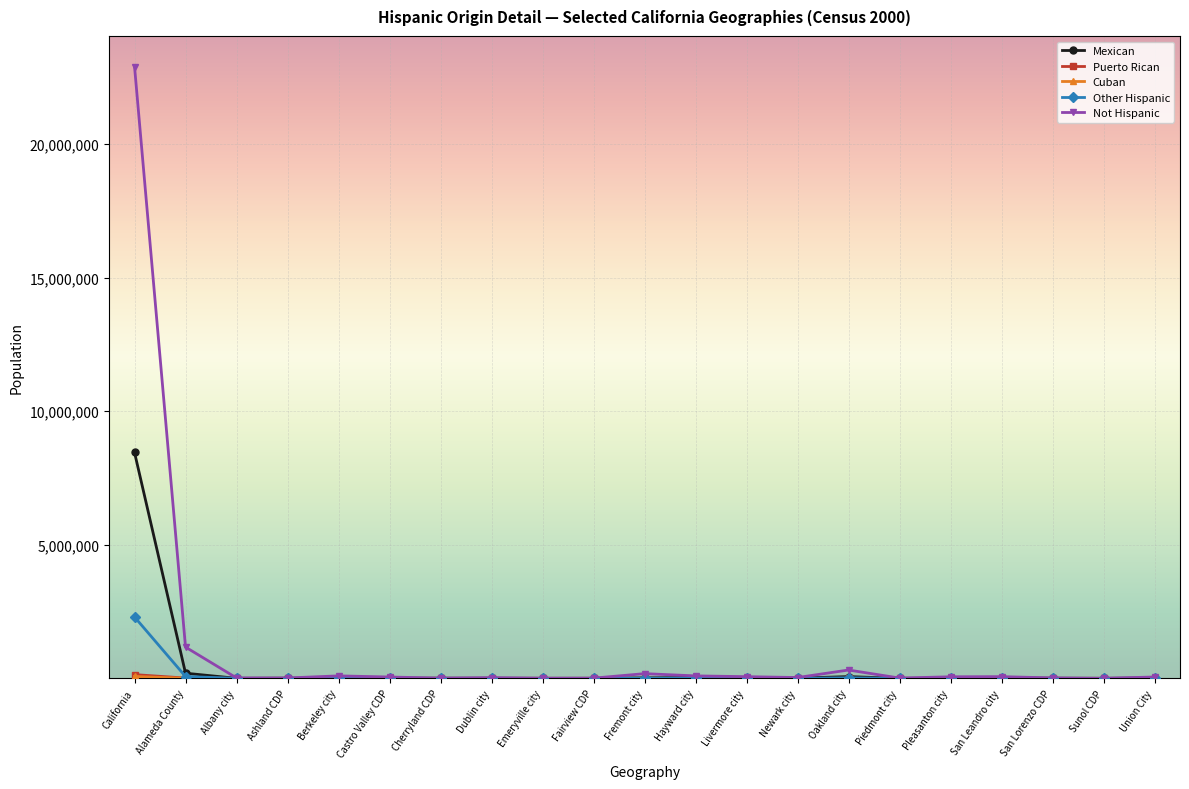

True or false: Mexican has more than 2 points higher than both neighbors.

True